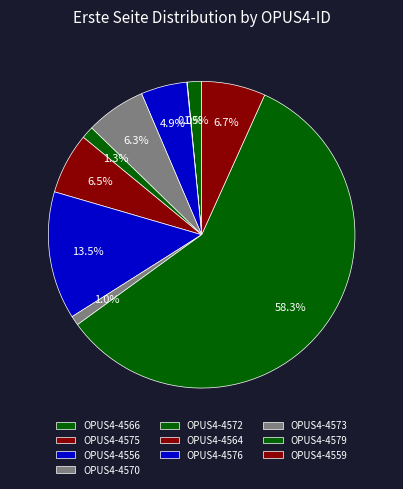

Rank the categories by value from highest to lowest.

OPUS4-4579, OPUS4-4576, OPUS4-4559, OPUS4-4564, OPUS4-4570, OPUS4-4556, OPUS4-4566, OPUS4-4572, OPUS4-4573, OPUS4-4575